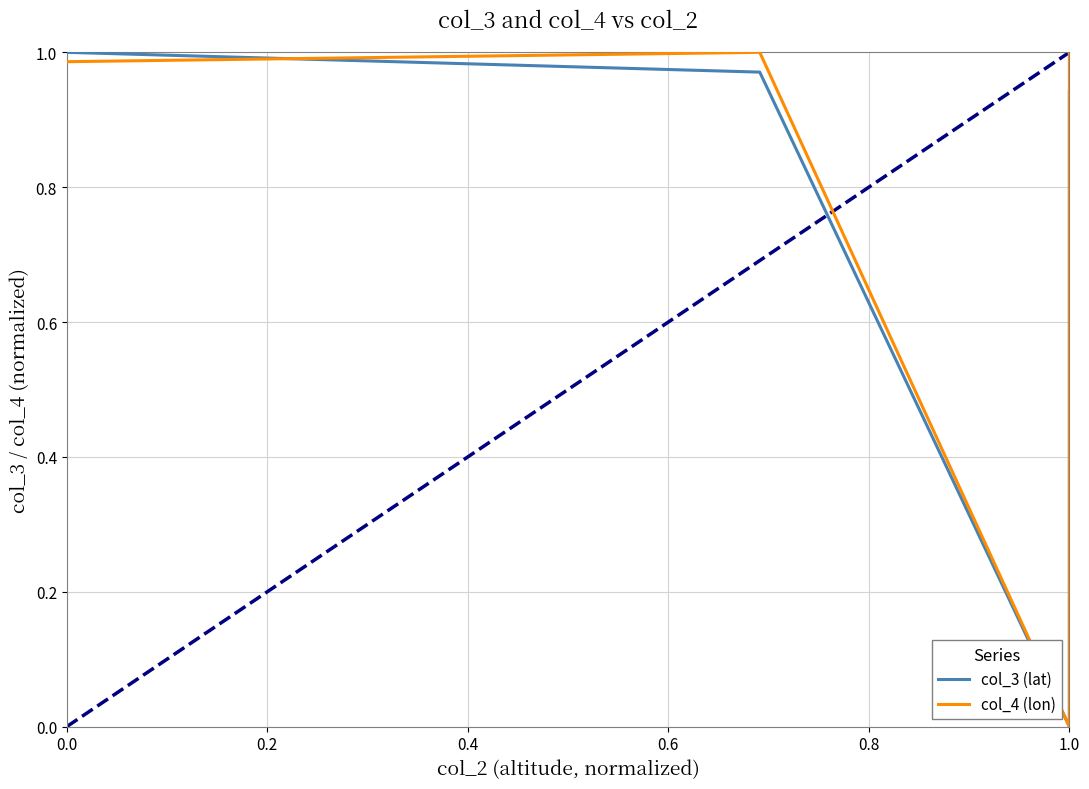

What is the sum of all col_4 (lon) values?

32.6